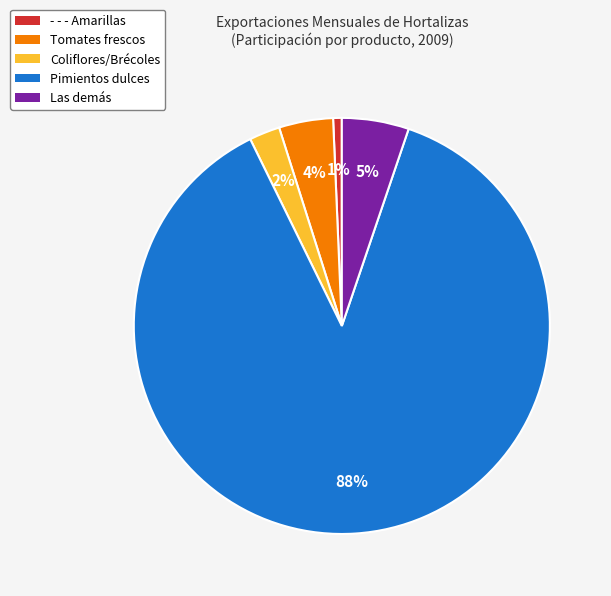

Which slice represents more than half of the pie?

Pimientos dulces